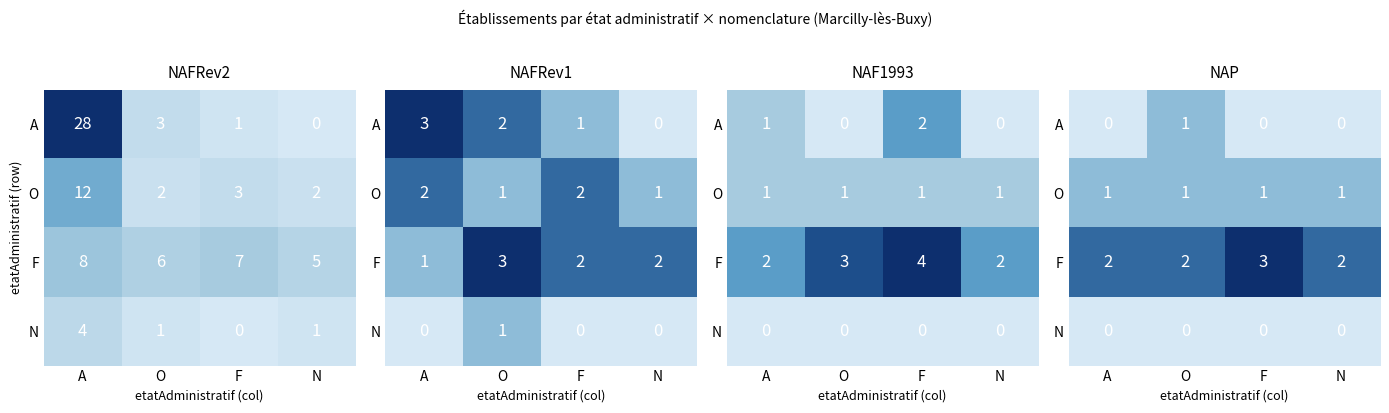

The F series shows 2 at A. True or false?

True